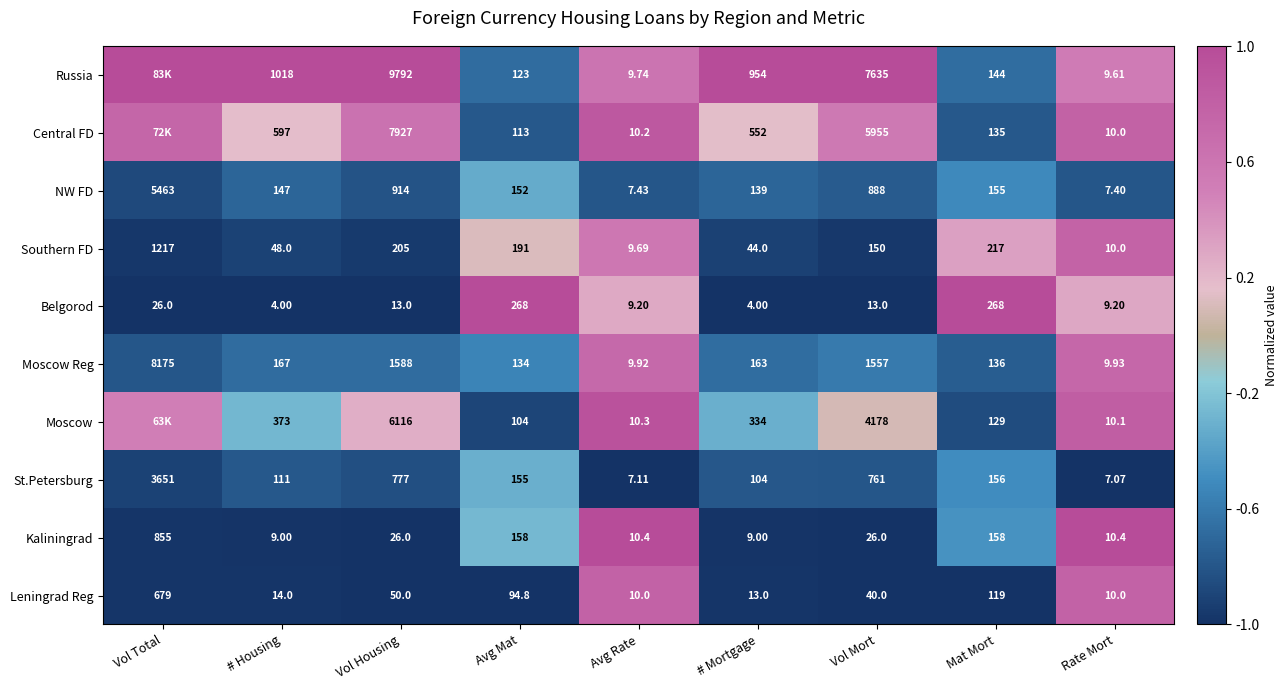

Rank the series at Vol Housing from lowest to highest value.

Belgorod, Kaliningrad, Leningrad Reg, Southern FD, St.Petersburg, NW FD, Moscow Reg, Moscow, Central FD, Russia